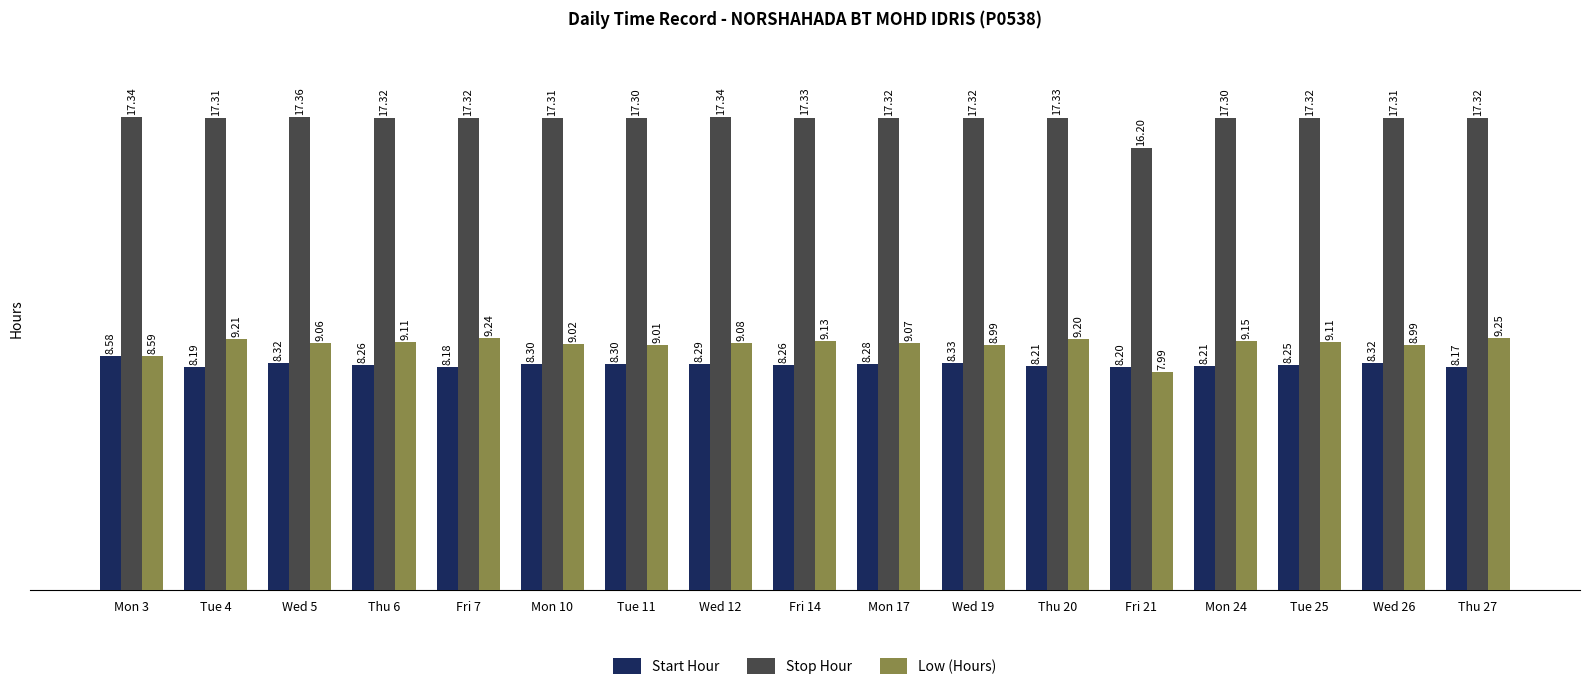

Which series has the largest total across all categories?

Stop Hour